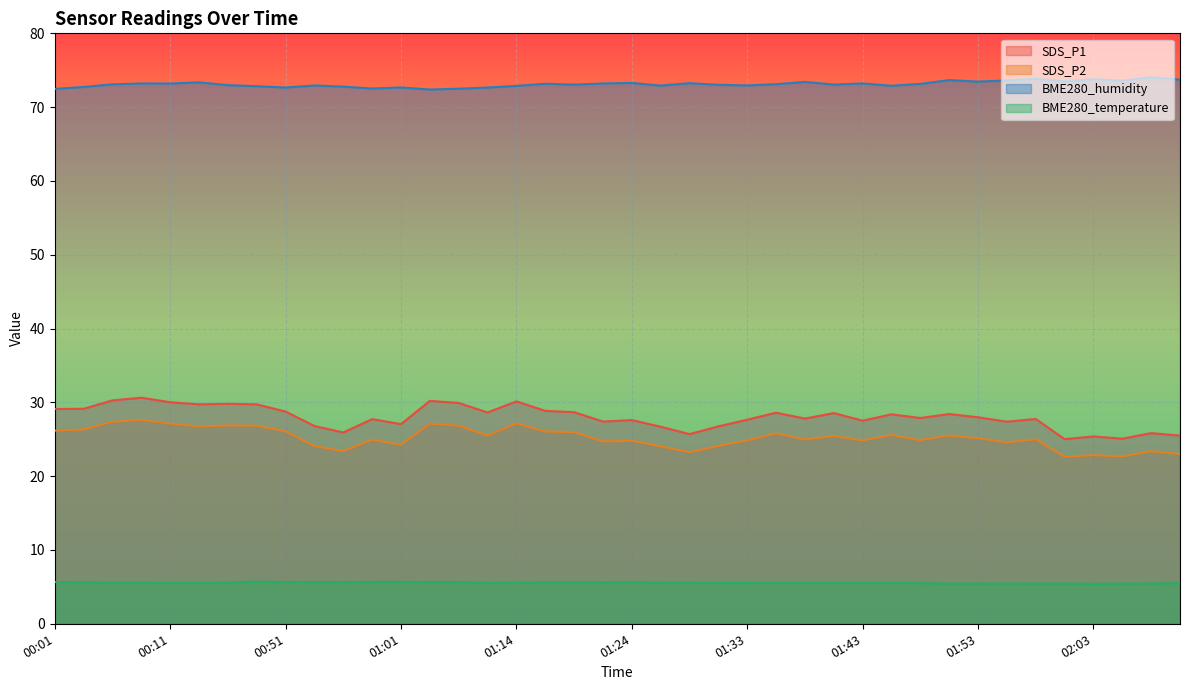

Reading left to right, extract all data points from this chart.

SDS_P1: 29.1	29.1	30.3	30.6	30.0	29.7	29.8	29.7	28.8	26.8	25.9	27.7	27.1	30.2	29.9	28.6	30.1	28.9	28.7	27.4	27.6	26.7	25.7	26.8	27.6	28.6	27.8	28.6	27.5	28.4	27.9	28.4	28.0	27.4	27.8	25.0	25.4	25.1	25.8	25.5
SDS_P2: 26.2	26.3	27.4	27.6	27.1	26.7	26.9	26.8	26.1	24.1	23.4	24.9	24.2	27.1	26.8	25.5	27.1	26.1	26.0	24.7	24.8	24.1	23.2	24.1	24.9	25.8	25.0	25.4	24.9	25.6	24.9	25.5	25.1	24.6	25.0	22.6	22.9	22.7	23.4	23.0
BME280_temperature: 5.7	5.6	5.6	5.6	5.5	5.5	5.6	5.7	5.7	5.7	5.6	5.7	5.7	5.7	5.6	5.5	5.6	5.6	5.6	5.6	5.6	5.6	5.6	5.5	5.5	5.5	5.5	5.5	5.5	5.5	5.5	5.4	5.5	5.4	5.5	5.5	5.4	5.4	5.5	5.5
BME280_humidity: 72.5	72.7	73.1	73.2	73.2	73.4	73.0	72.8	72.7	72.9	72.8	72.5	72.7	72.4	72.5	72.7	72.9	73.2	73.0	73.2	73.3	72.9	73.2	73.0	72.9	73.1	73.4	73.1	73.2	72.9	73.2	73.7	73.5	73.6	73.8	73.5	73.8	73.6	74.0	73.7